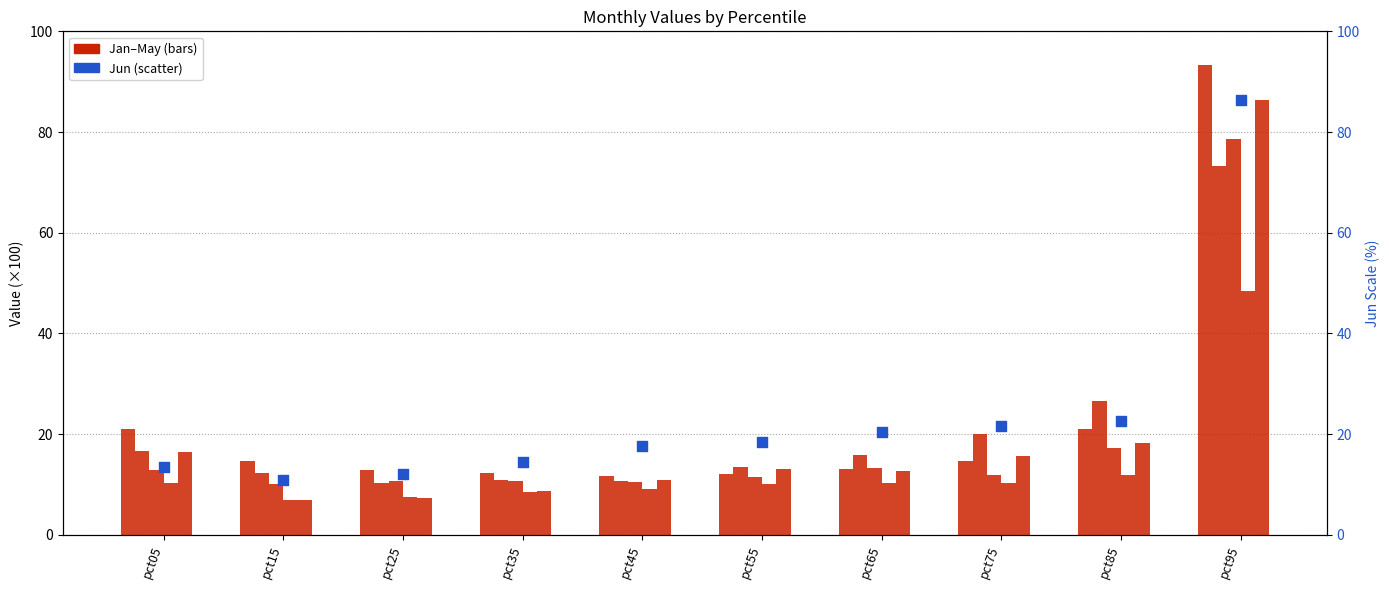

Which series reaches the minimum Y coordinate?

Jun (% rank)